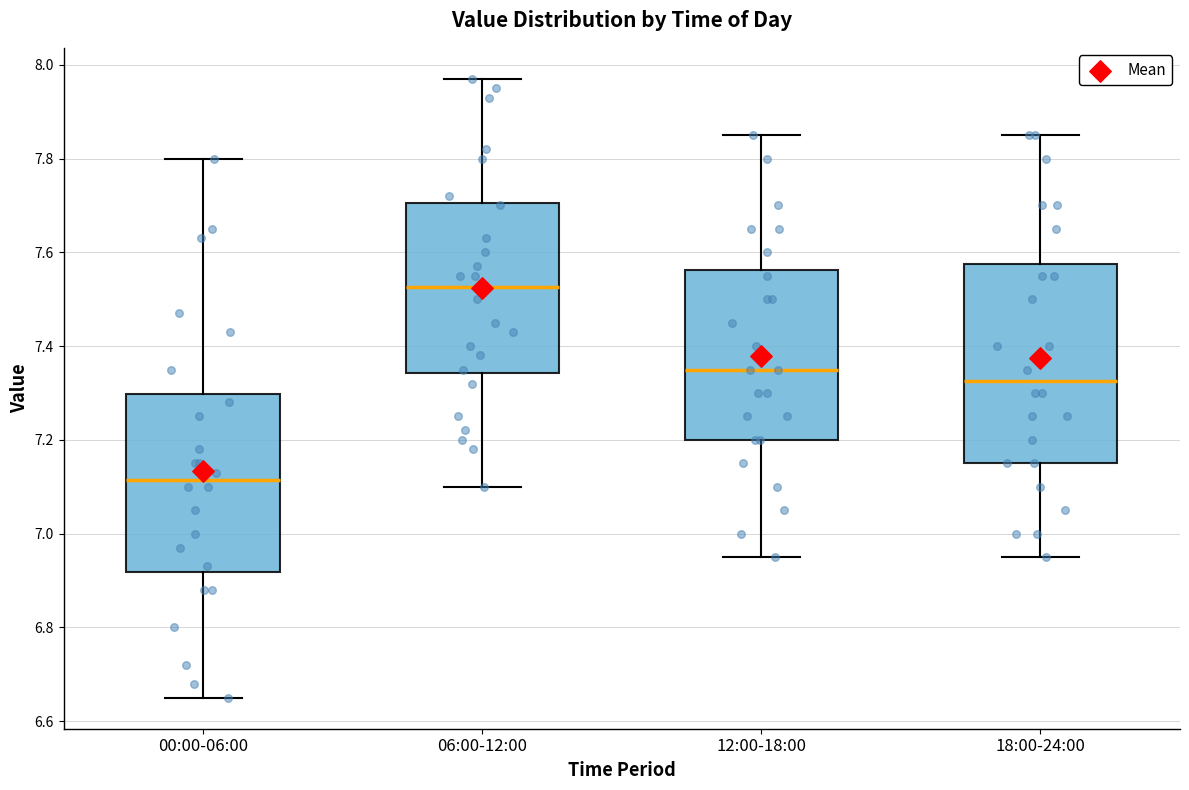

Which box's median line is the lowest?

00:00-06:00